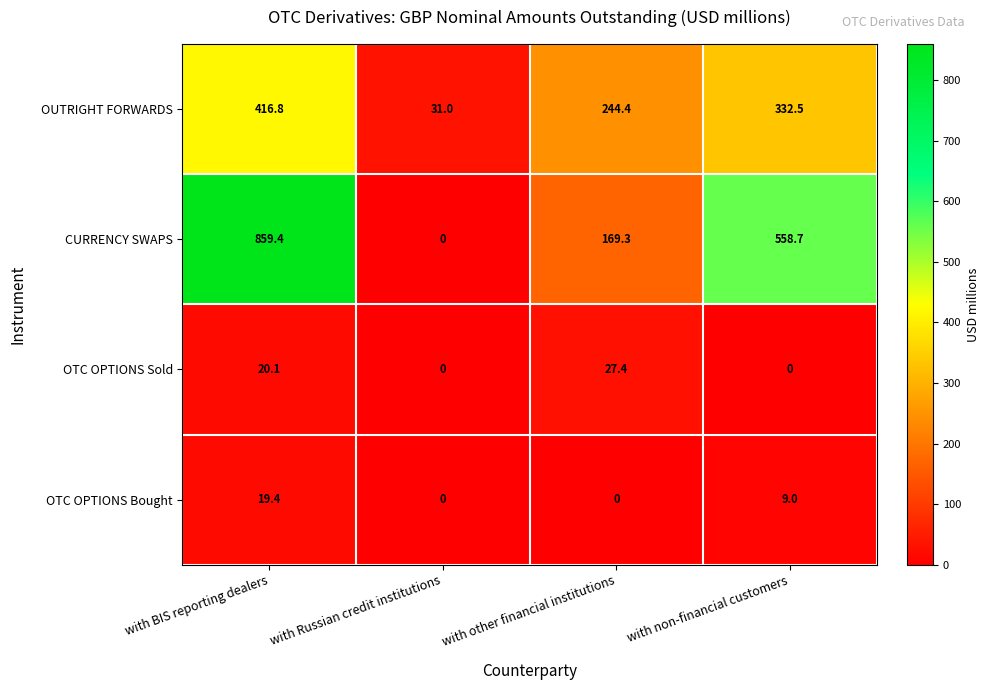

Which series has the largest range (max minus min)?

CURRENCY SWAPS